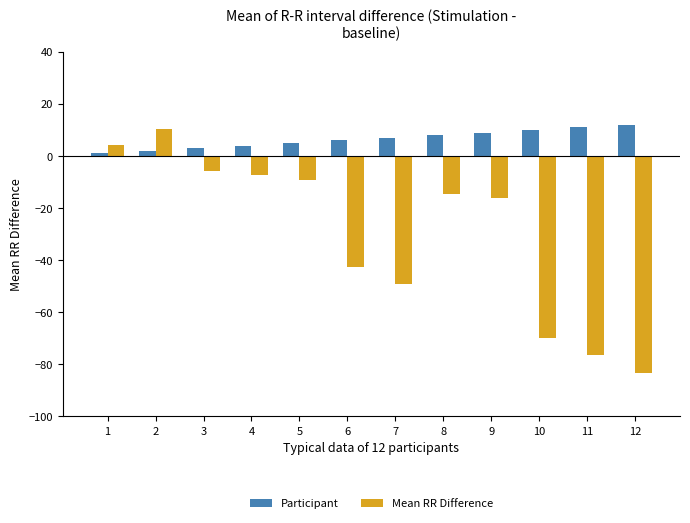

How many groups of bars are there?

12